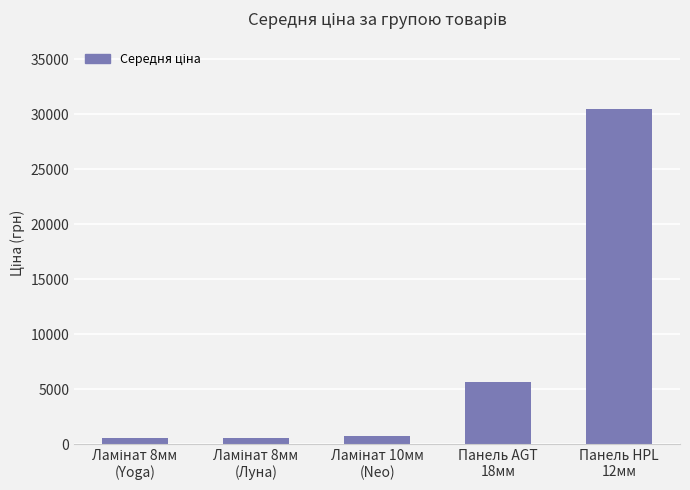

What is the difference between the maximum and minimum values?

29976.9